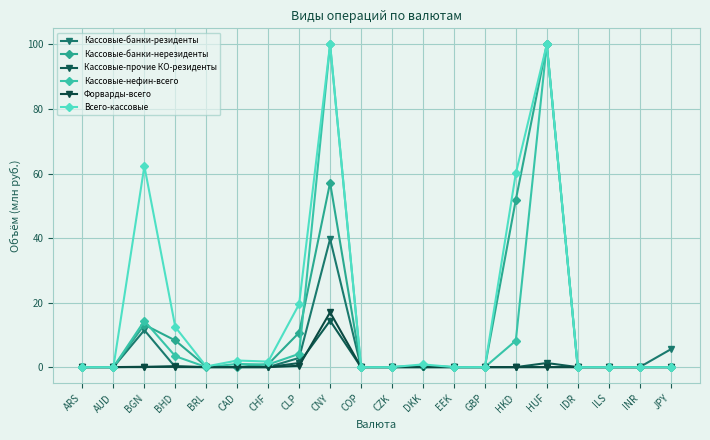

List the series in order of their peak value, highest first.

Кассовые-банки-нерезиденты, Кассовые-нефин-всего, Всего-кассовые, Кассовые-банки-резиденты, Форварды-всего, Кассовые-прочие КО-резиденты